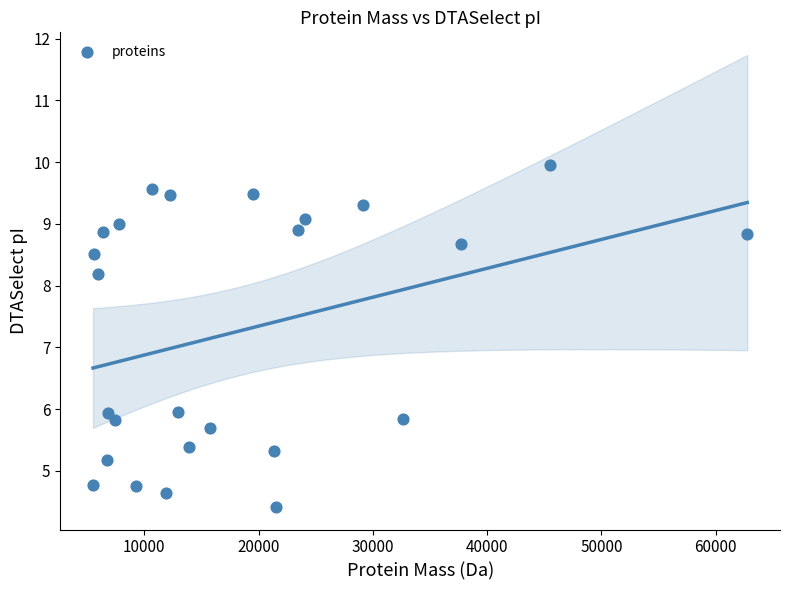

What is the range of Y values (max minus min)?

5.5